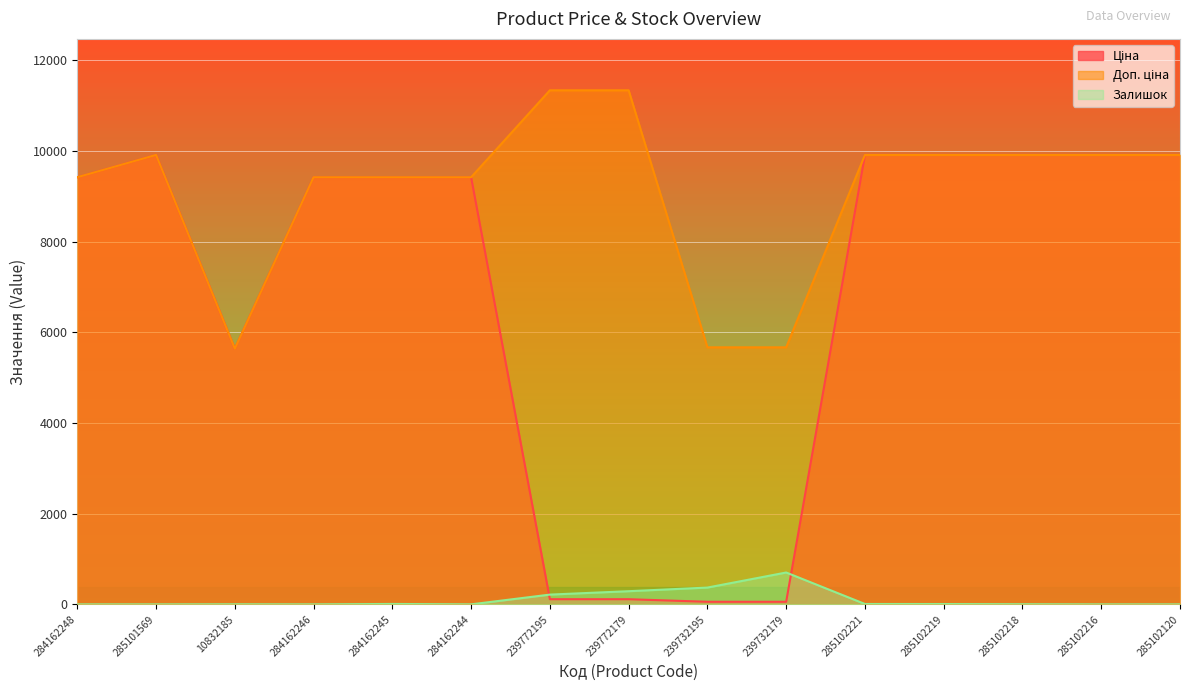

True or false: Залишок has more than 2 interior local peaks.

True